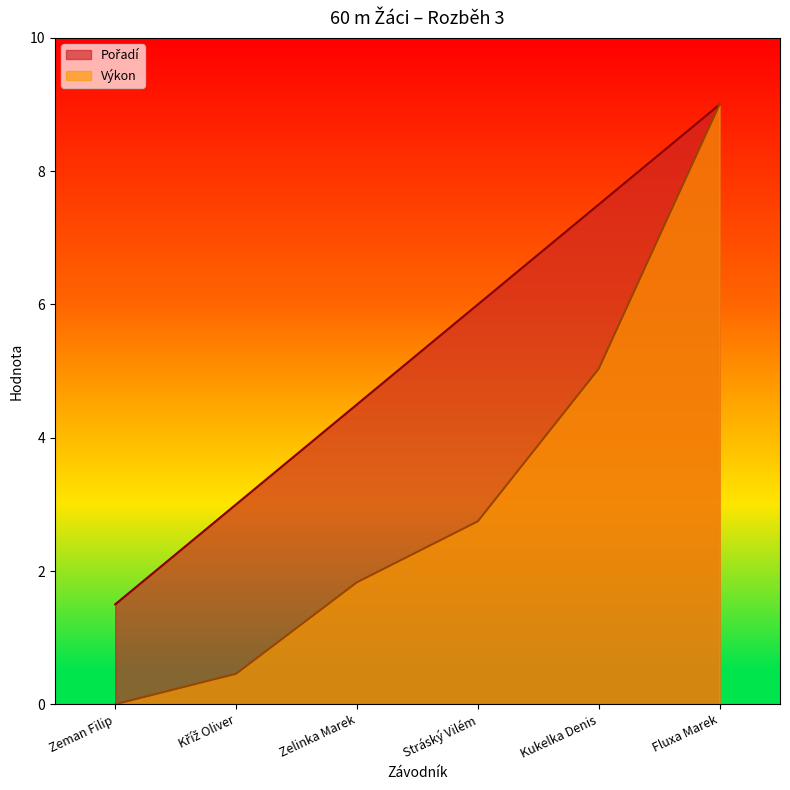

What is the spread (max minus min) of values at Zeman Filip?

1.5